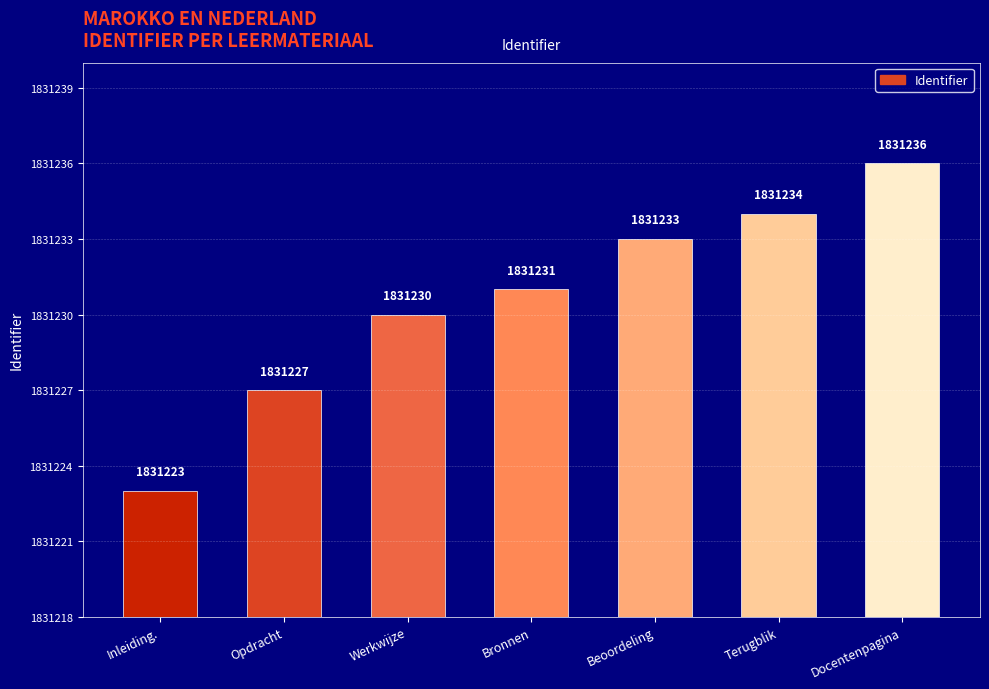

How many data points does each series have?

7